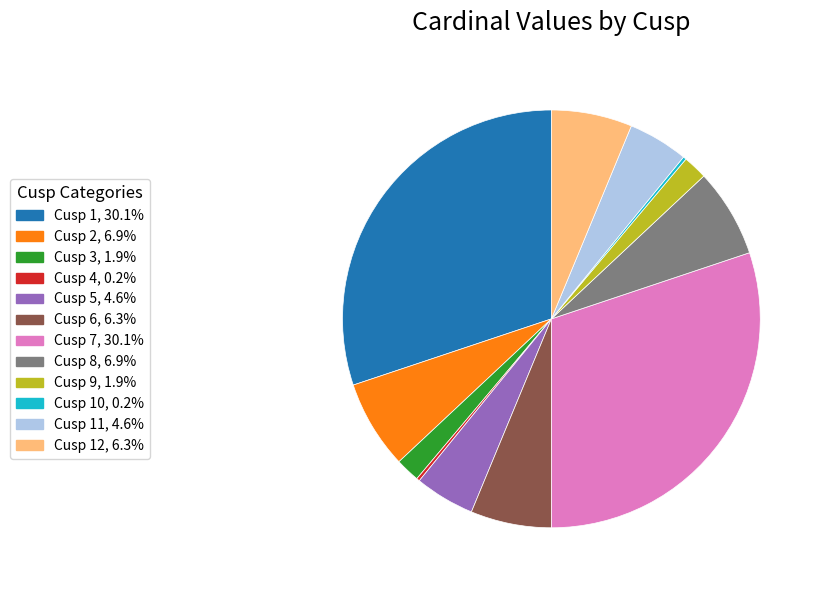

Combined, do Cusp 8, 6.9% and Cusp 9, 1.9% account for over 50%?

No